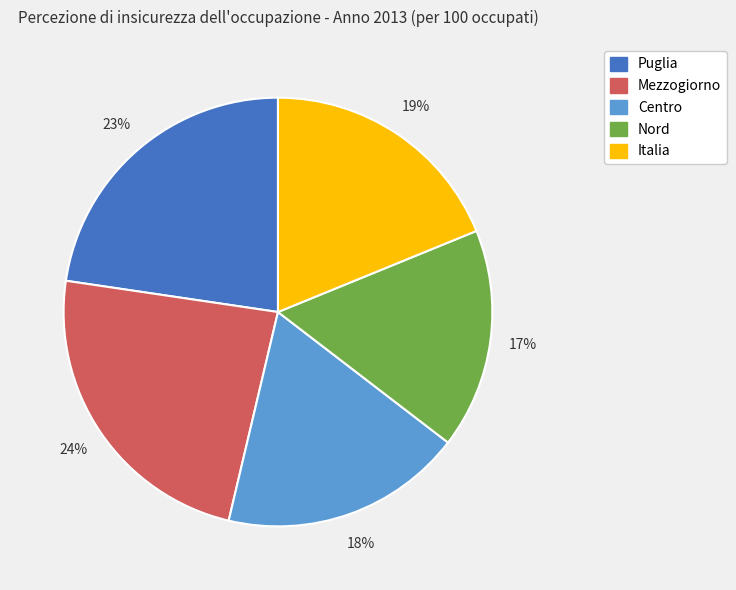

What is the smallest slice in the pie chart?

Nord